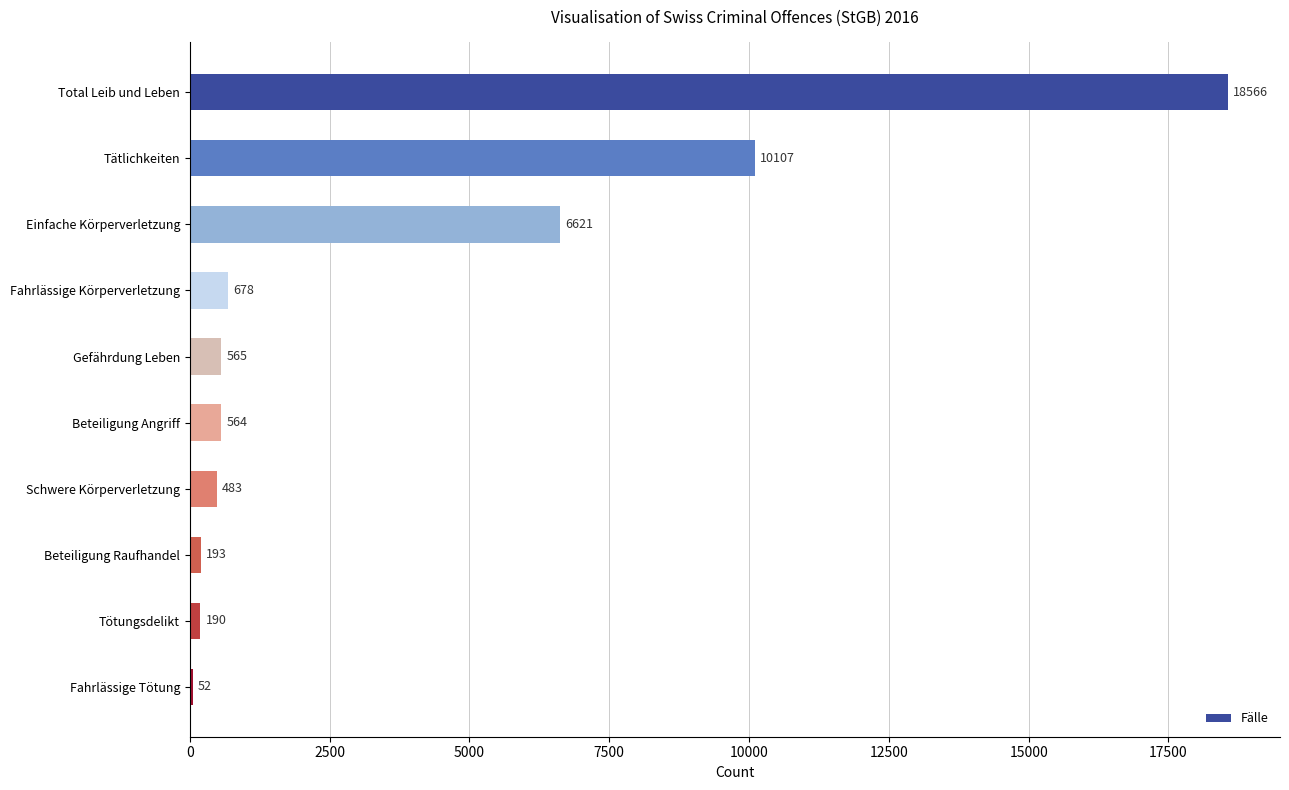

True or false: the data shows 10107 at Tätlichkeiten.

True